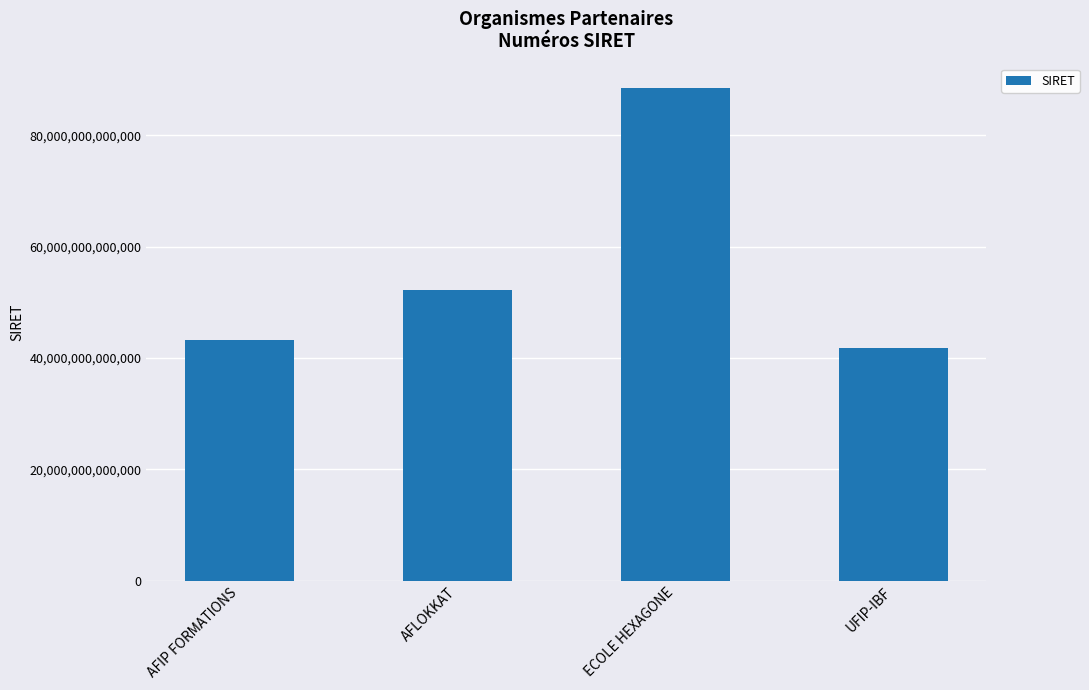

Rank the categories by value from lowest to highest.

UFIP-IBF, AFIP FORMATIONS, AFLOKKAT, ECOLE HEXAGONE